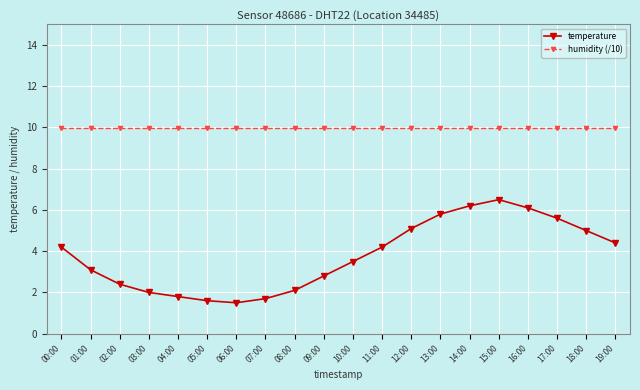

Reading left to right, list all the values displayed in this chart.

temperature: 00:00=4.2	01:00=3.1	02:00=2.4	03:00=2.0	04:00=1.8	05:00=1.6	06:00=1.5	07:00=1.7	08:00=2.1	09:00=2.8	10:00=3.5	11:00=4.2	12:00=5.1	13:00=5.8	14:00=6.2	15:00=6.5	16:00=6.1	17:00=5.6	18:00=5.0	19:00=4.4
humidity (/10): 00:00=10.0	01:00=10.0	02:00=10.0	03:00=10.0	04:00=10.0	05:00=10.0	06:00=10.0	07:00=10.0	08:00=10.0	09:00=10.0	10:00=10.0	11:00=10.0	12:00=10.0	13:00=10.0	14:00=10.0	15:00=10.0	16:00=10.0	17:00=10.0	18:00=10.0	19:00=10.0